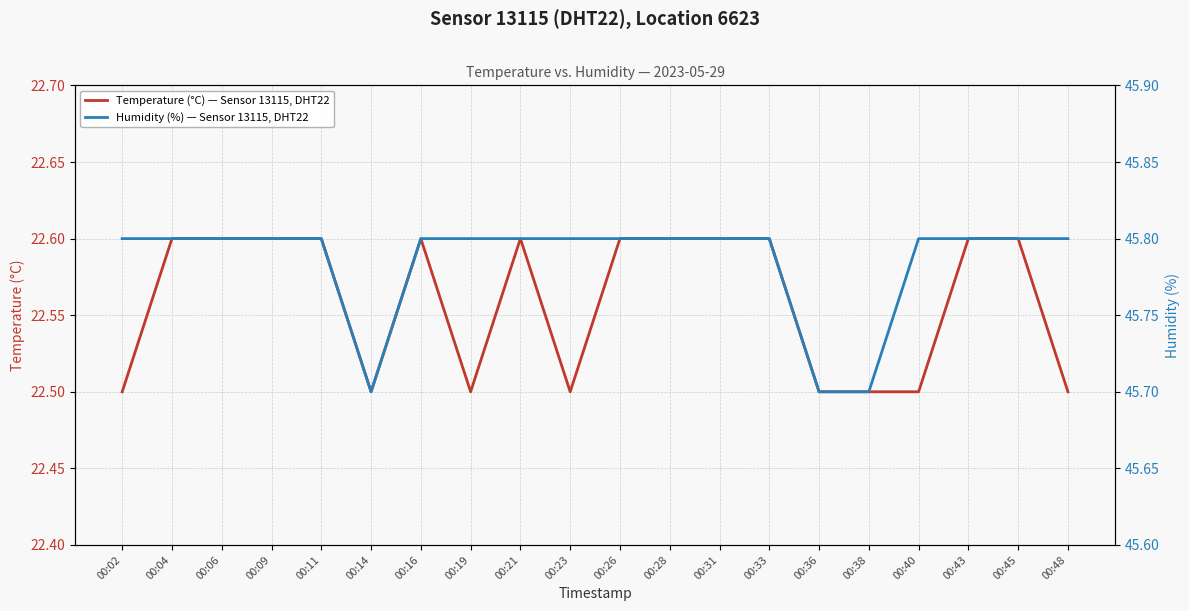

Where is the first local maximum for Temperature (°C) — Sensor 13115, DHT22?

00:16